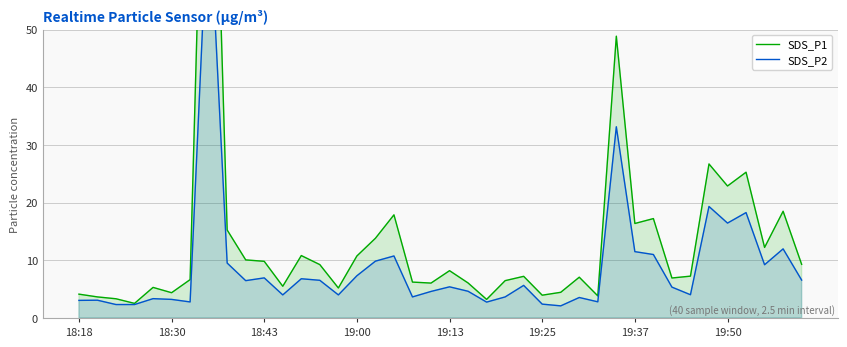

List the series in order of their overall mean, lowest first.

SDS_P2, SDS_P1